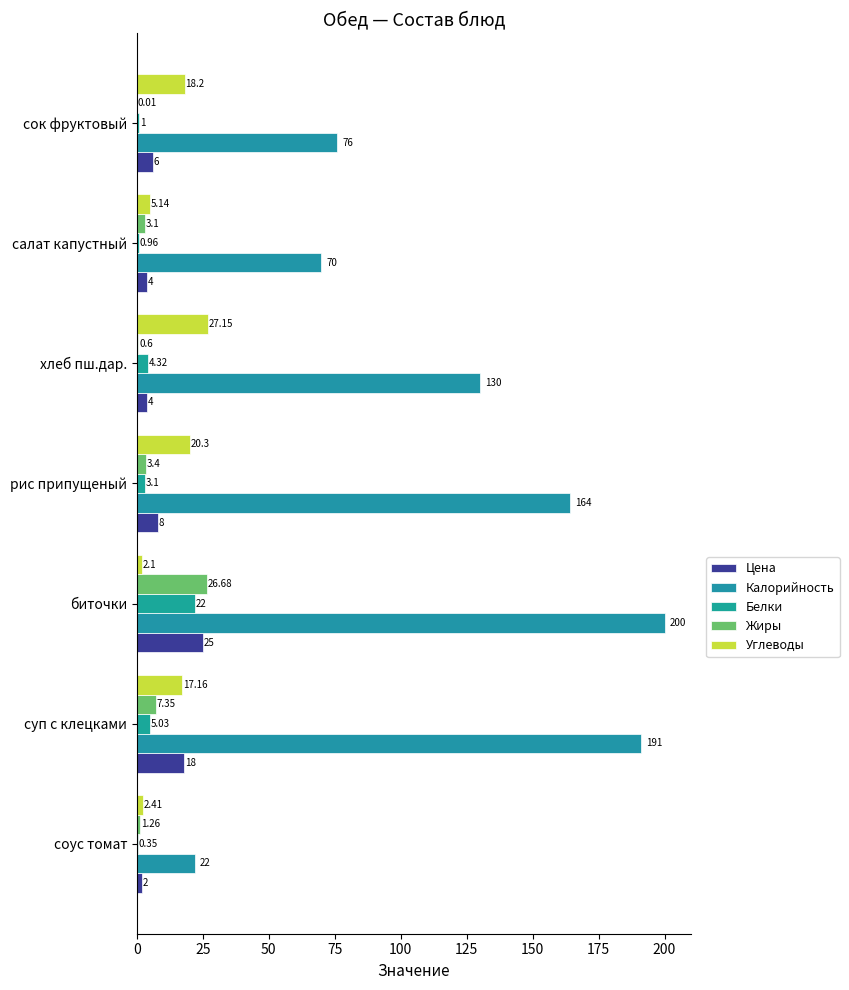

Which series has the largest total across all categories?

Калорийность